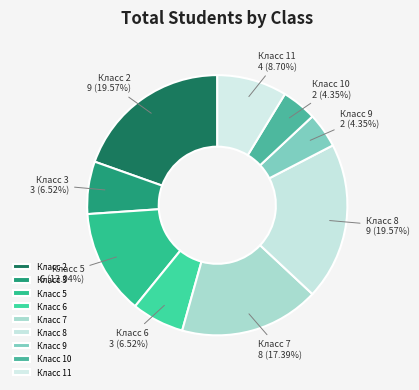

Is there a majority slice in this chart?

No